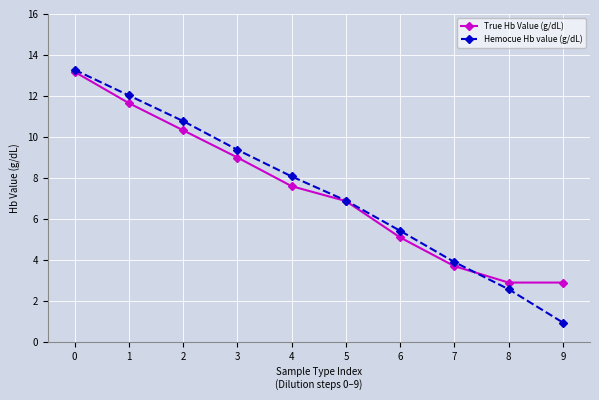

The Hemocue Hb value (g/dL) series shows 1.7 at 7. True or false?

False